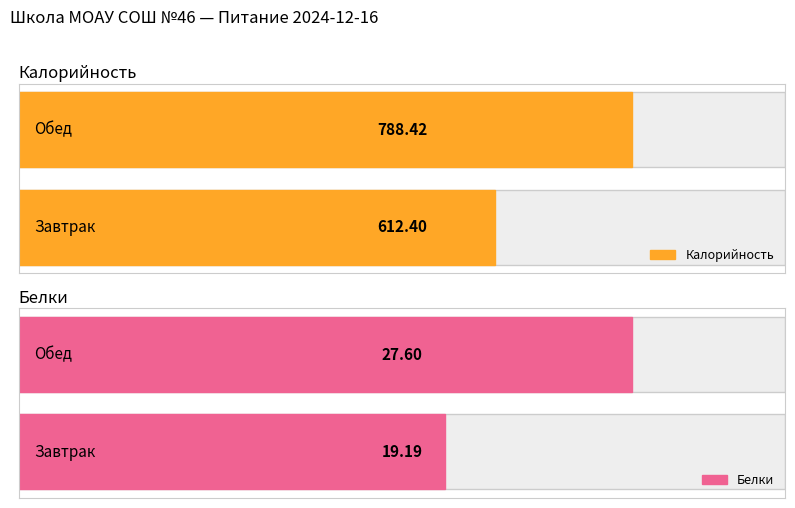

At which label is Калорийность closest to 700?

Завтрак